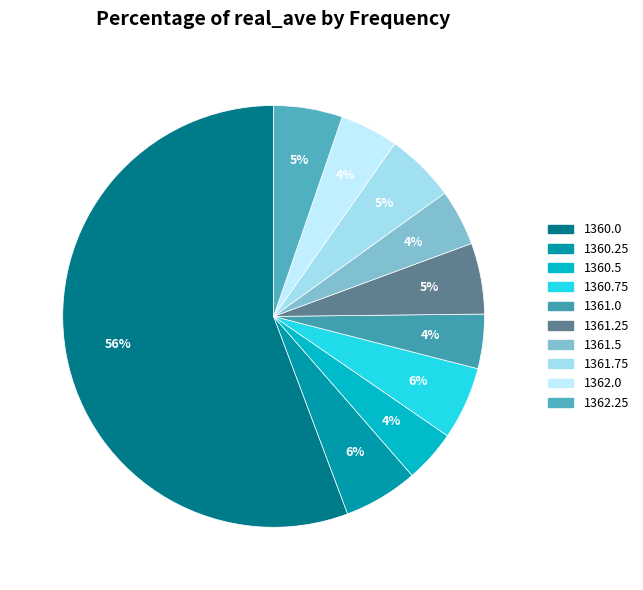

To the nearest percent, what percentage of the pie is 1361.0?

4%